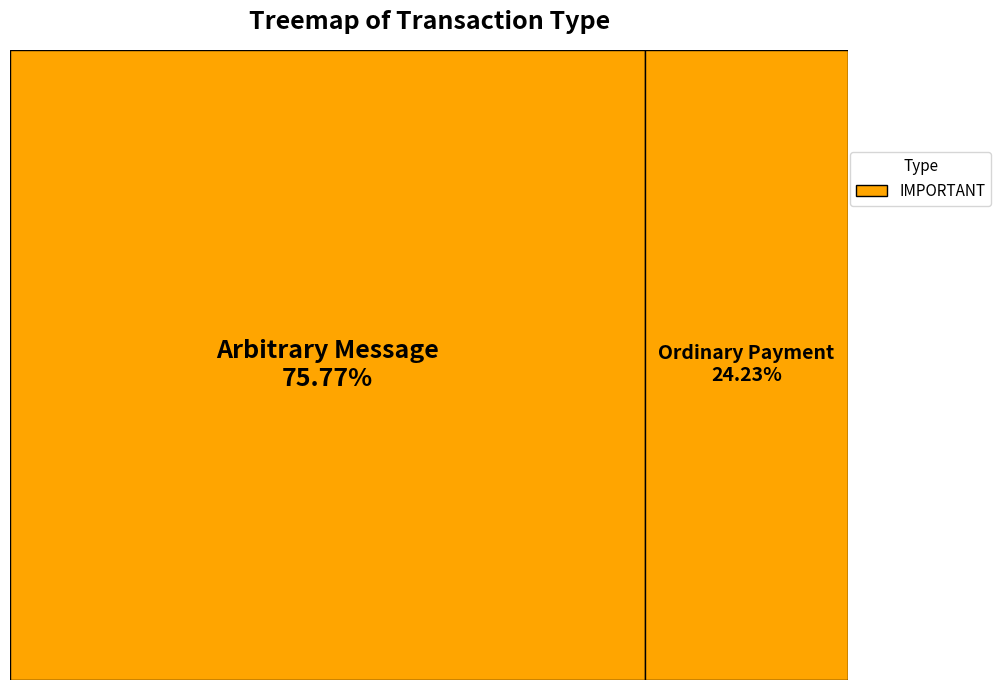

Rank the categories by value from highest to lowest.

383938, 122762